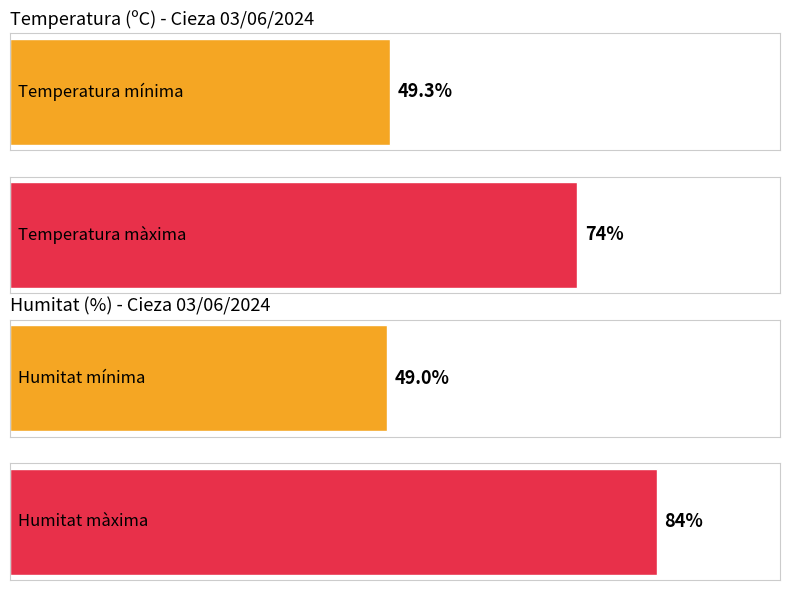

True or false: Ratxa (km/h) has a value of 13.2 at 12:00.

False